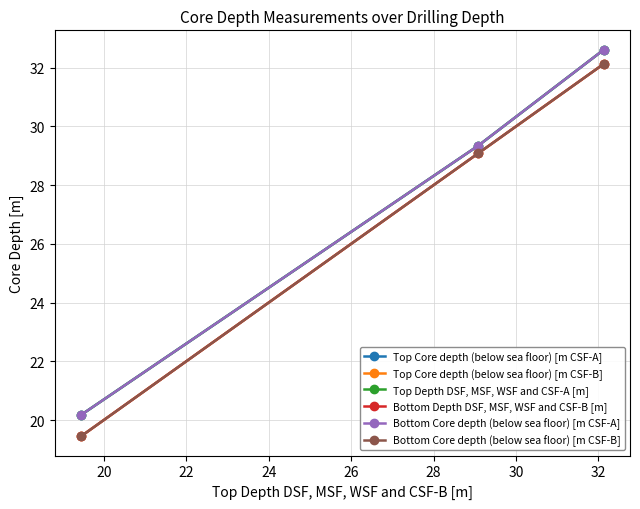

Does the chart have visible grid lines?

Yes